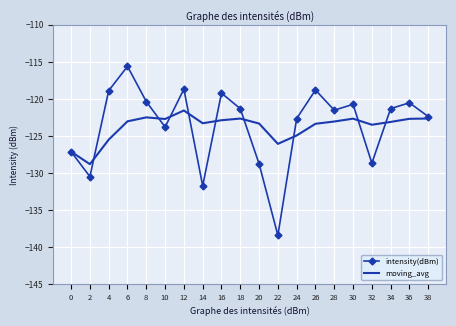

At which category does the chart reach its peak across all series?

6